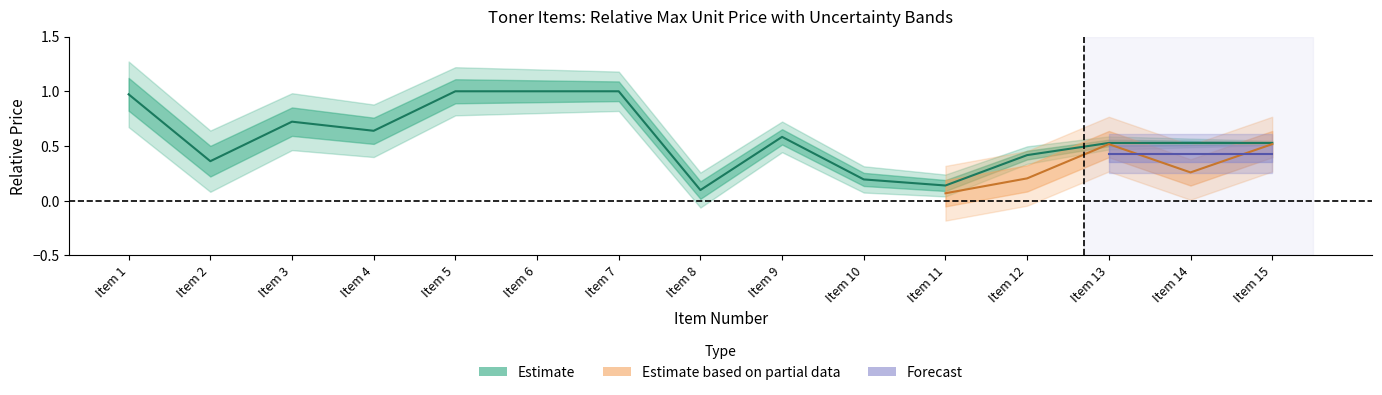

Is it true that the value at Item 12 is 0.7?

False